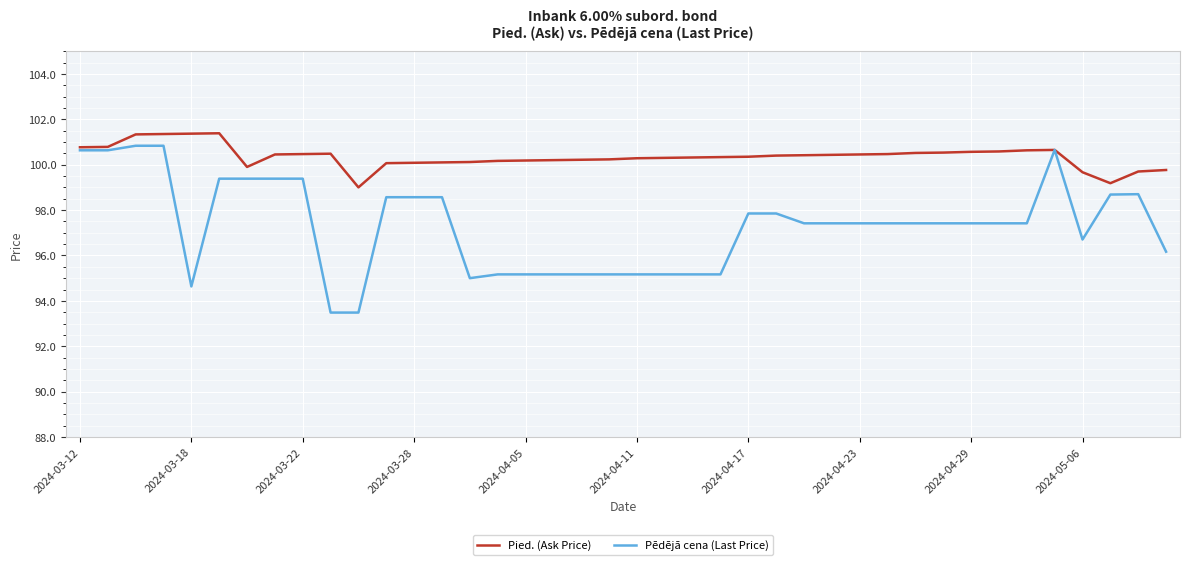

Which series has the largest range (max minus min)?

Pēdējā cena (Last Price)